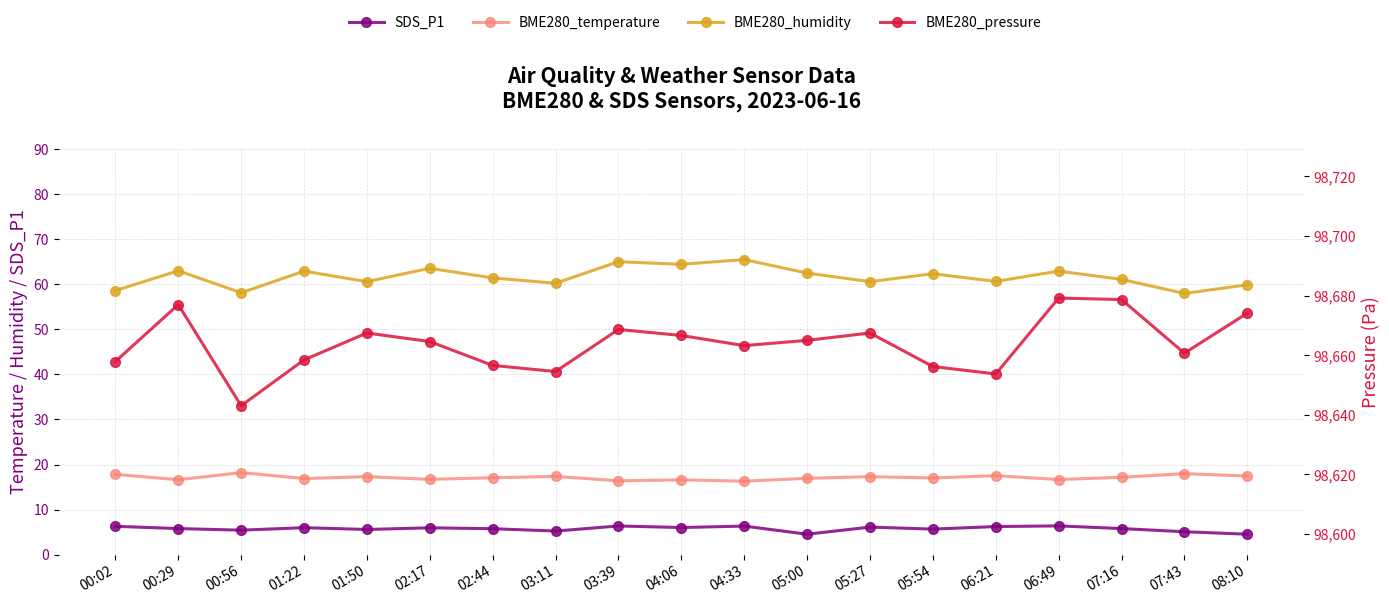

What is the label of the 3rd point from the left?

00:56